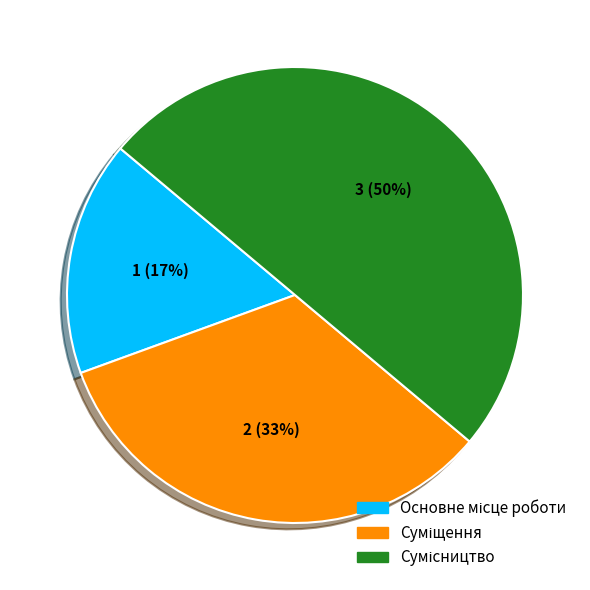

To the nearest percent, what is the average slice percentage?

33%